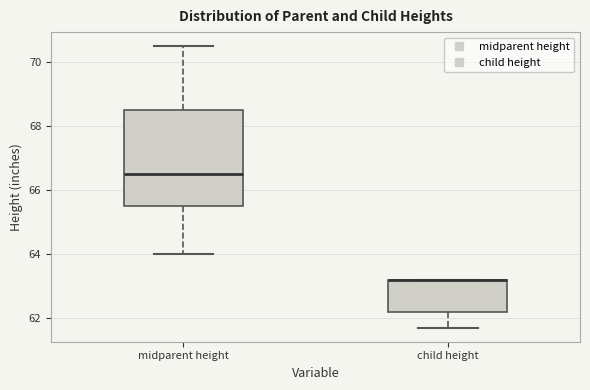

Where does the upper whisker of the box for midparent height end on the y-axis? The values are not printed on the chart, so give them approximately, as read against the axis.

70.6